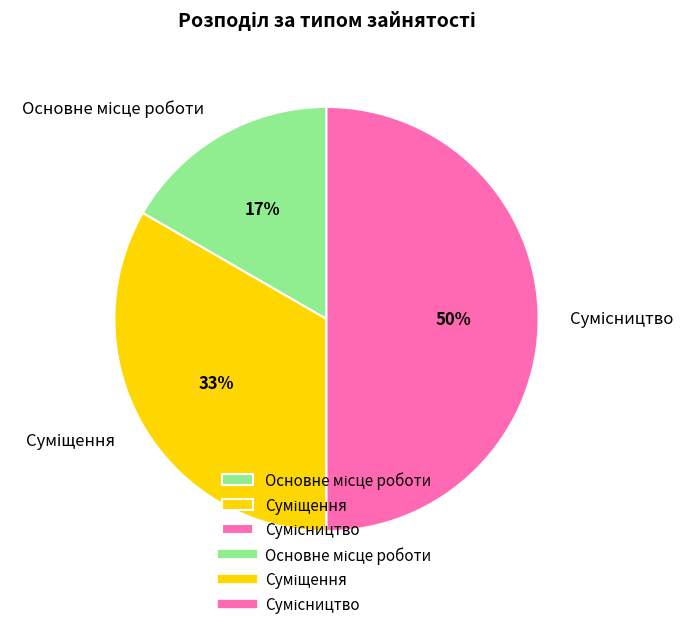

To the nearest percent, what is the average slice percentage?

33%